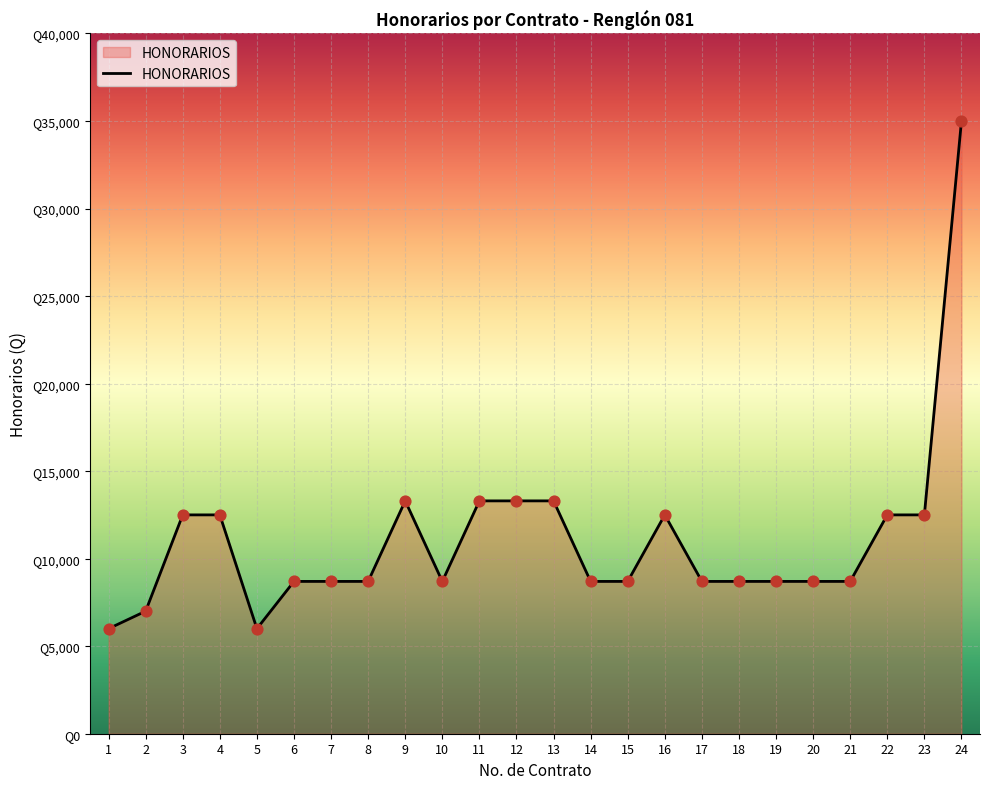

Is this an area chart (filled region under the line)?

Yes